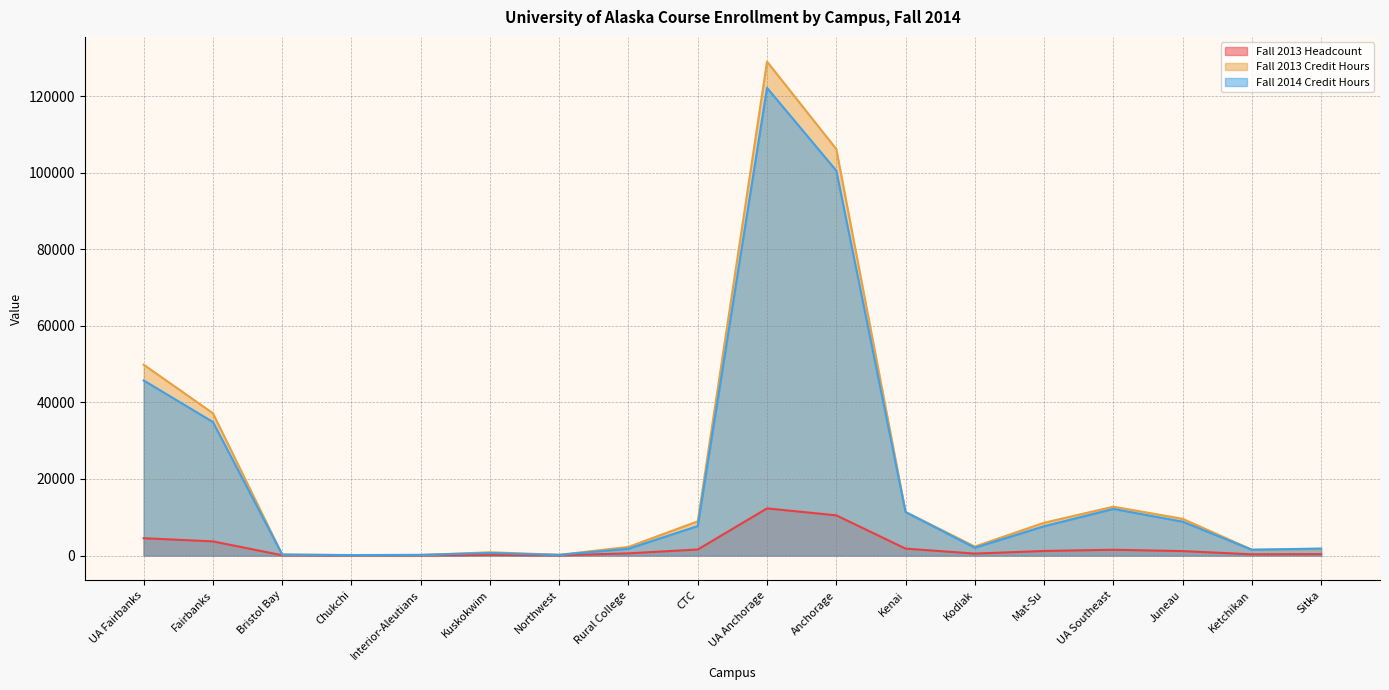

What is the sum of all Fall 2014 Credit Hours values?

359610.0